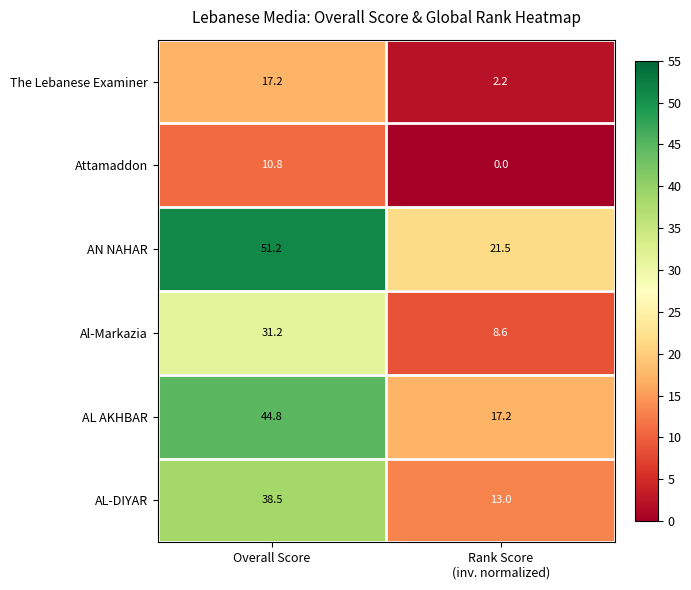

What is the approximate value of AL AKHBAR at Overall Score?

44.8